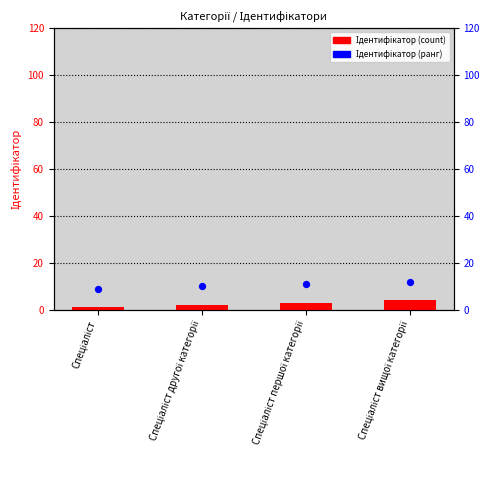

What is the total value across all series at Спеціаліст першої категорії?

14